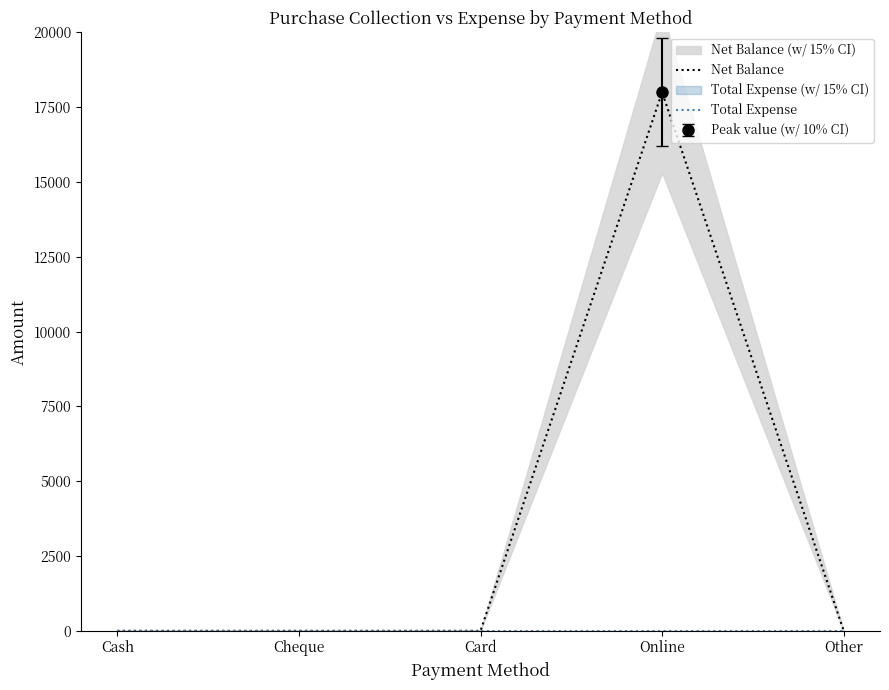

List the labels in order of Total Expense value, largest first.

Cash, Cheque, Card, Online, Other